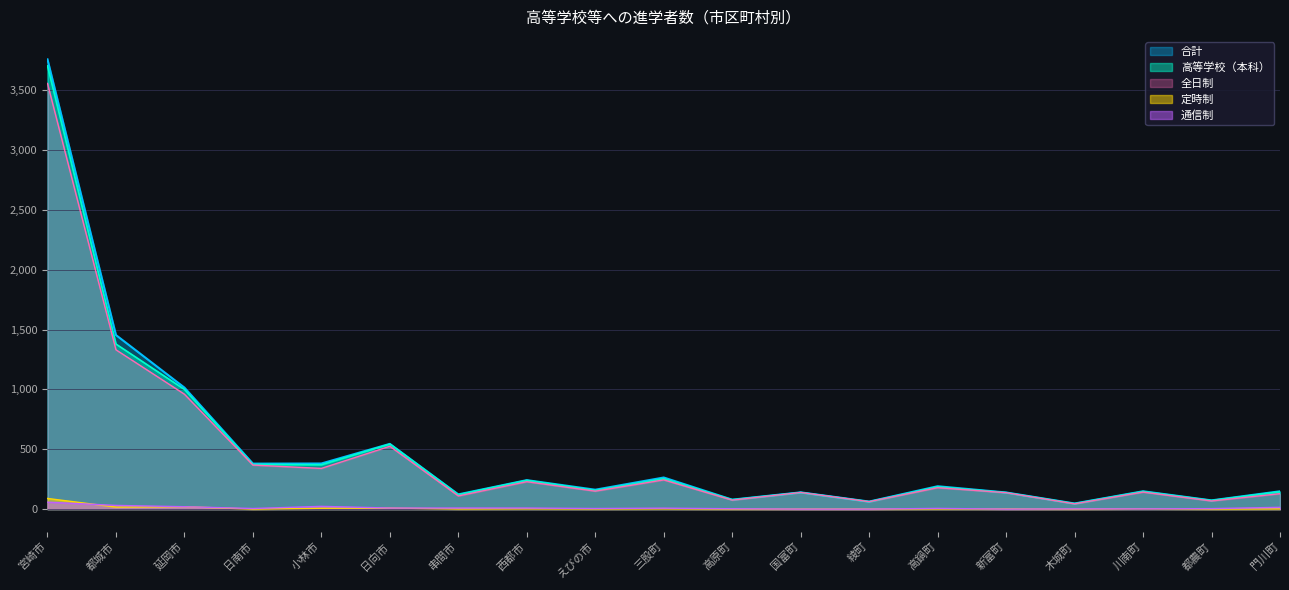

At which category does 全日制 reach its first local valley?

小林市